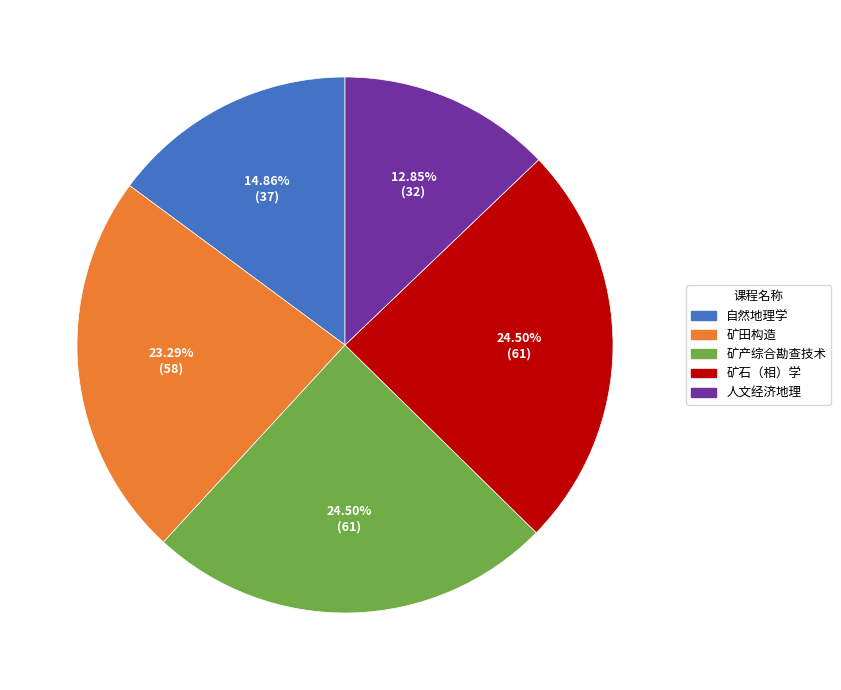

Which category has the smallest portion of the pie?

人文经济地理